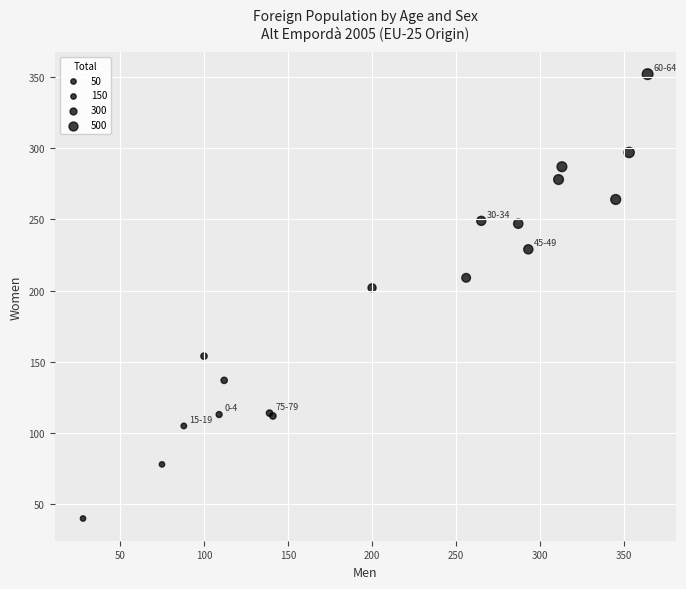

What Y value in the scatter plot is closest to 196?

202